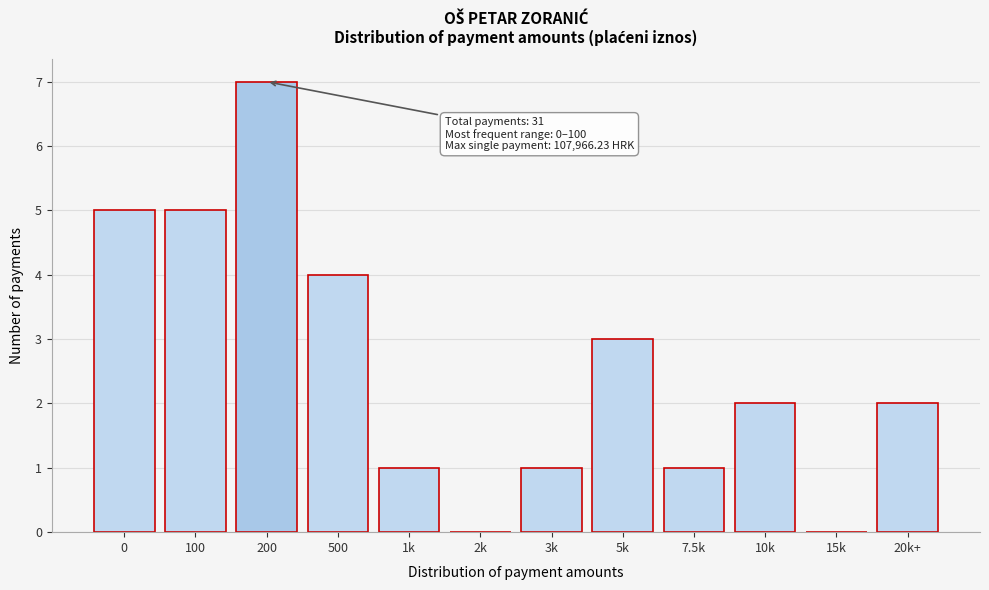

Reading left to right, list all the values displayed in this chart.

0=5	100=5	200=7	500=4	1k=1	2k=0	3k=1	5k=3	7.5k=1	10k=2	15k=0	20k+=2